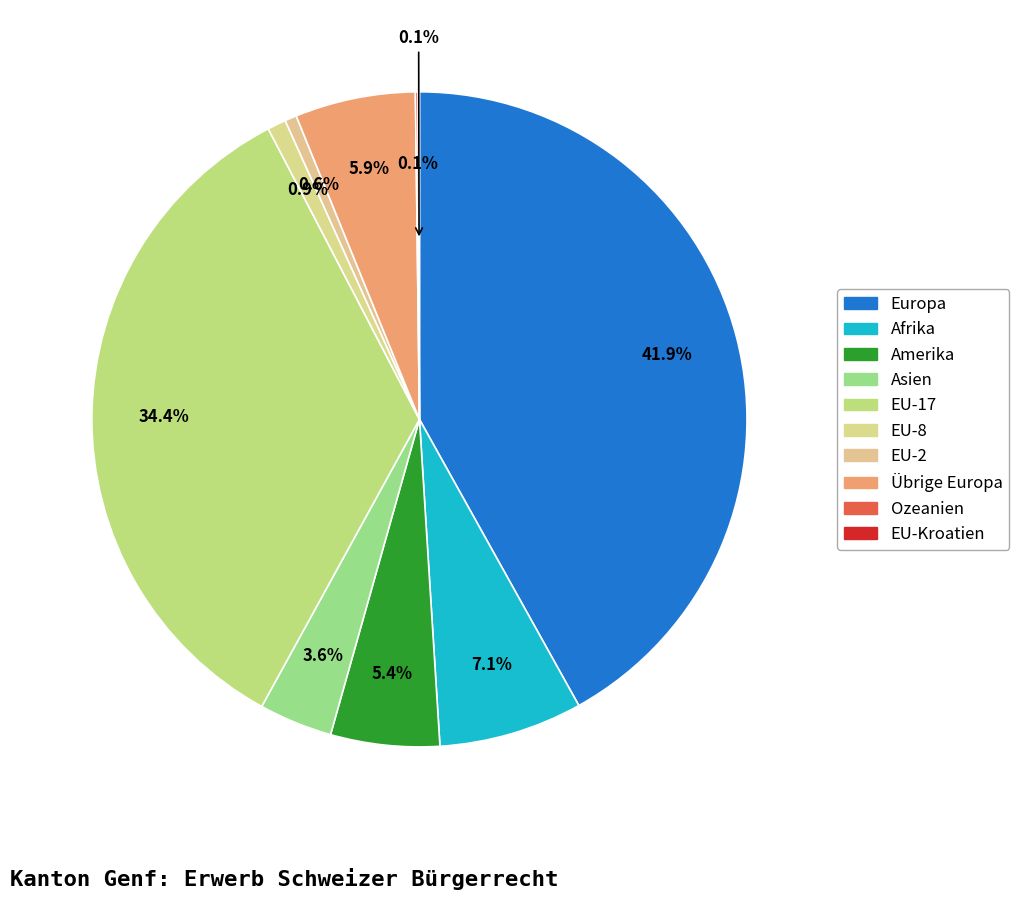

To the nearest percent, what portion does Amerika represent?

5%